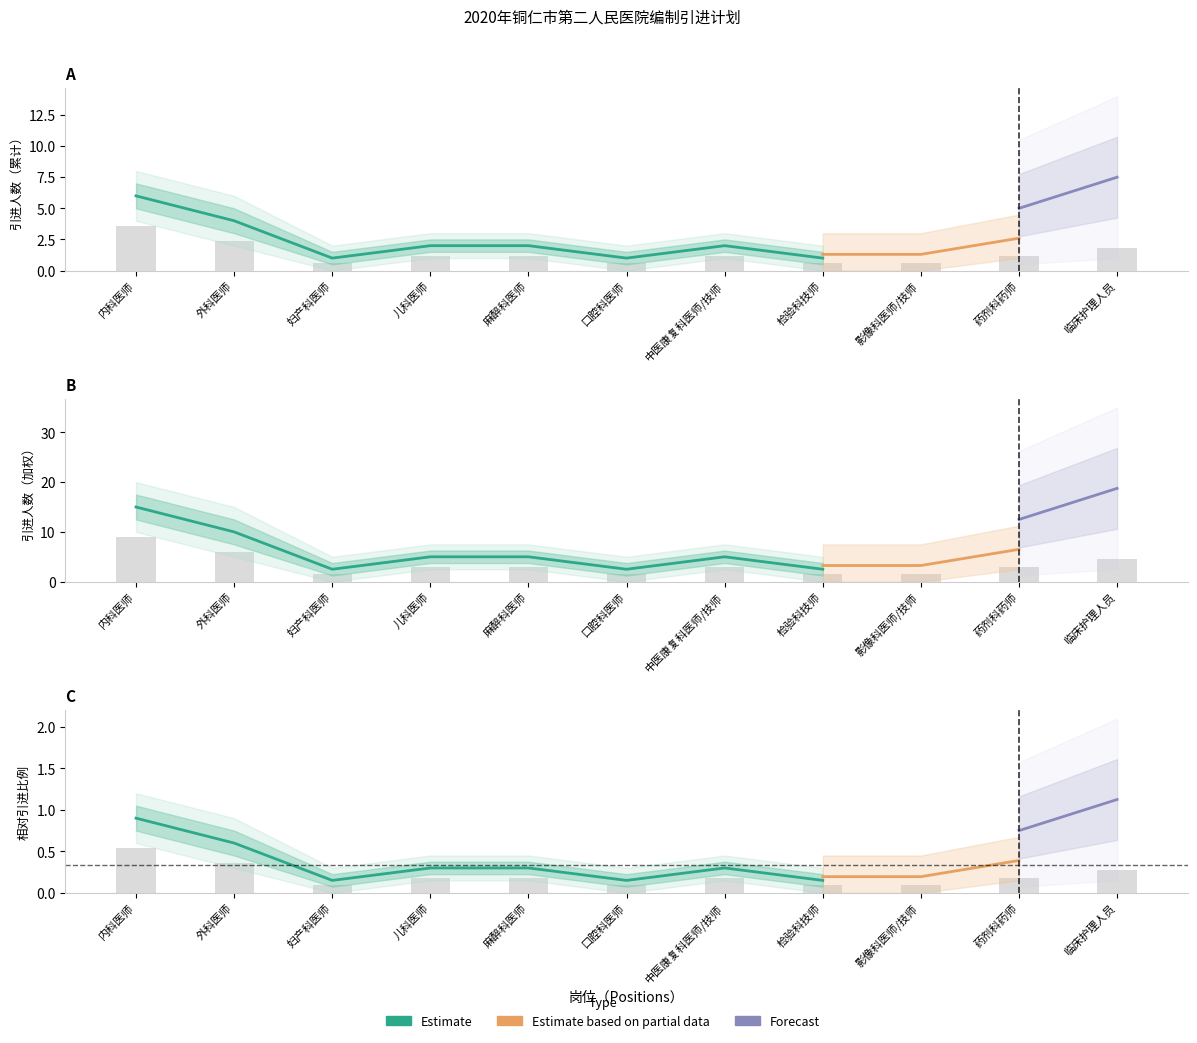

Is it true that 引进人数_upper equals 0.5 at 影像科医师/技师?

False